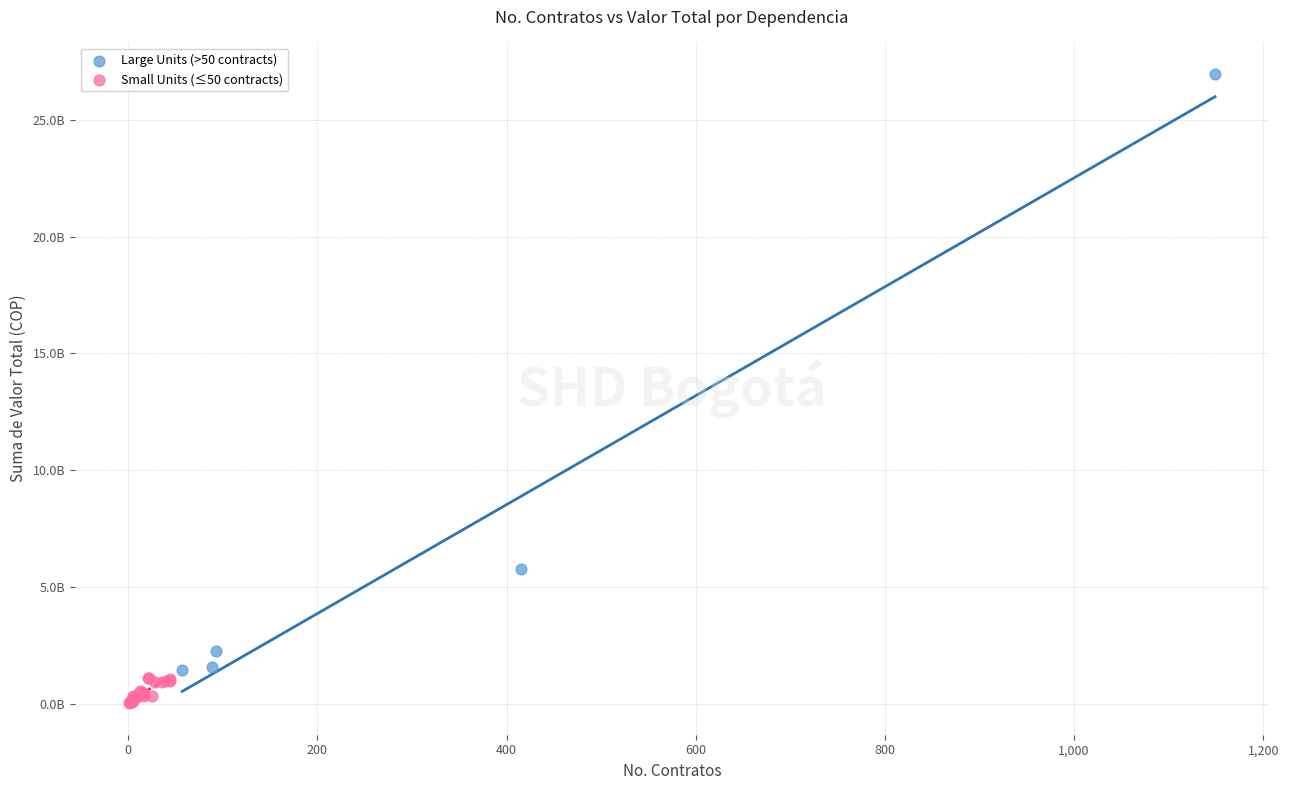

Which series reaches the maximum Y coordinate?

Large Units (>50 contracts)